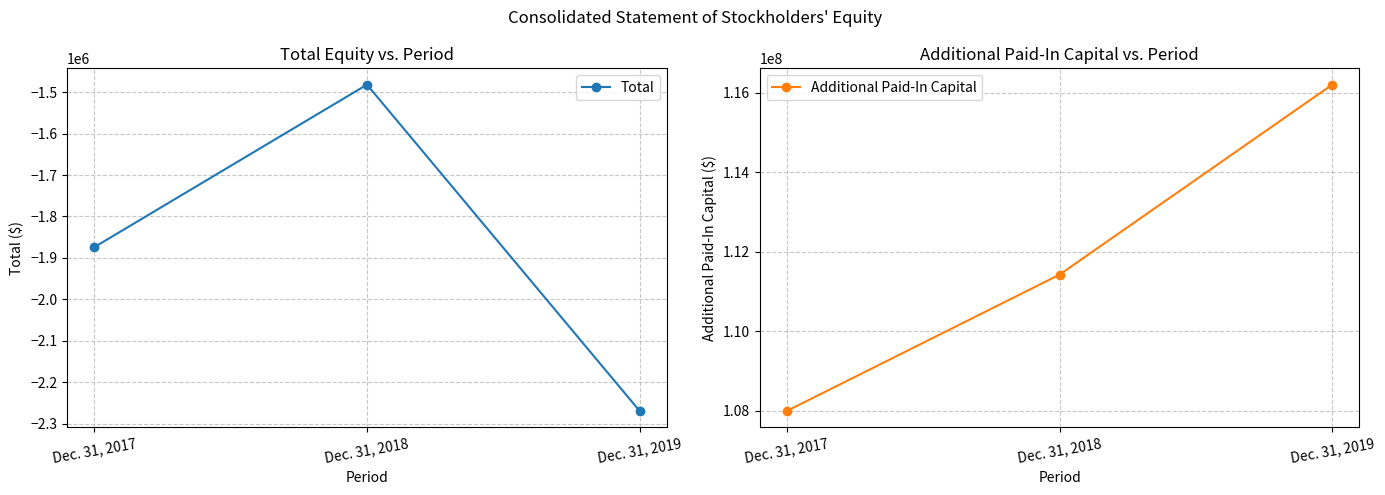

The value of Additional Paid-In Capital at Dec. 31, 2019 is 116209889. True or false?

True